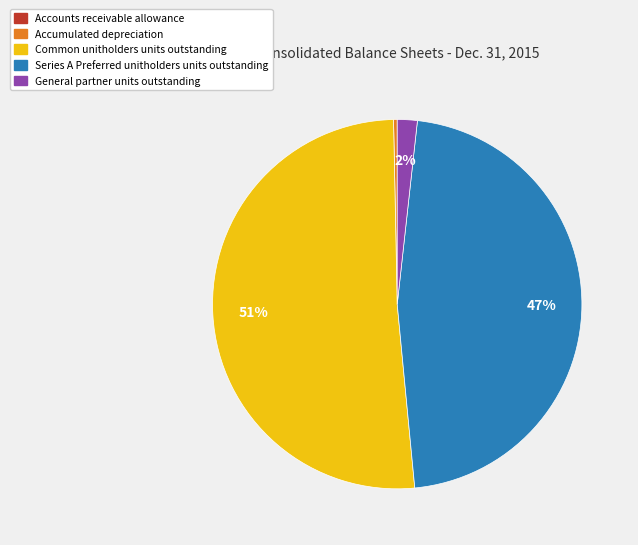

Is there a majority slice in this chart?

Yes